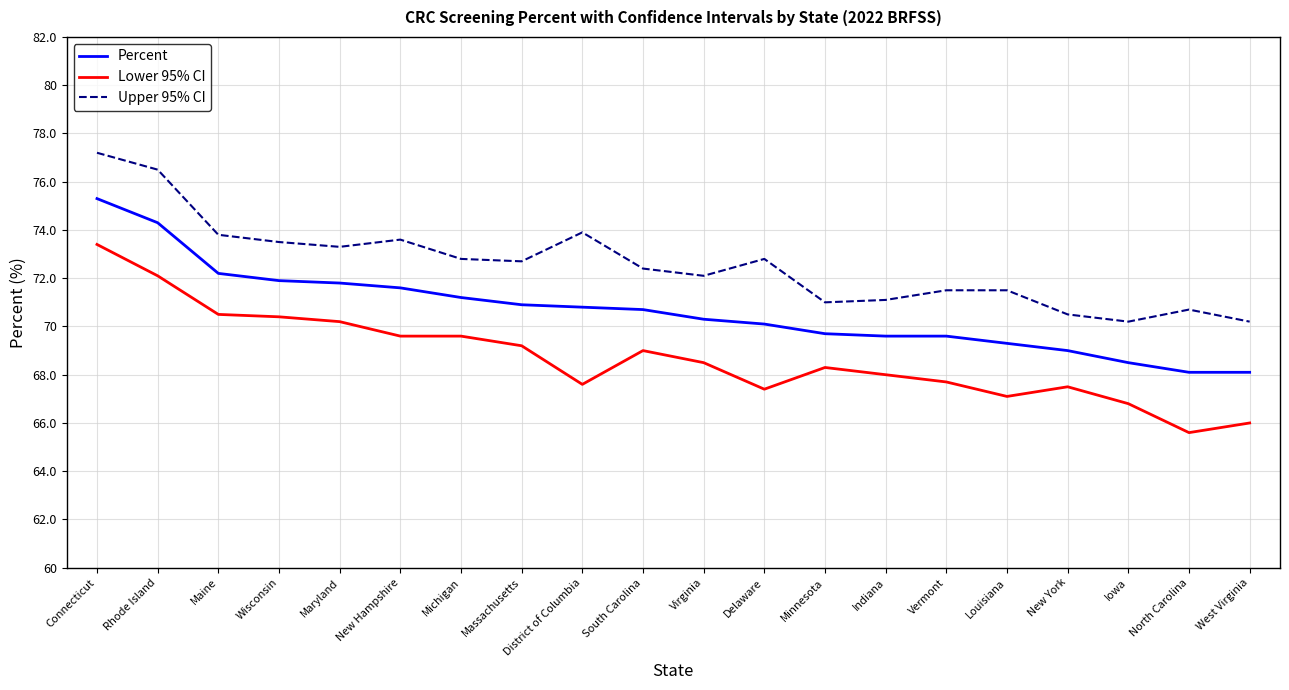

Is it true that Upper 95% CI equals 73.9 at District of Columbia?

True